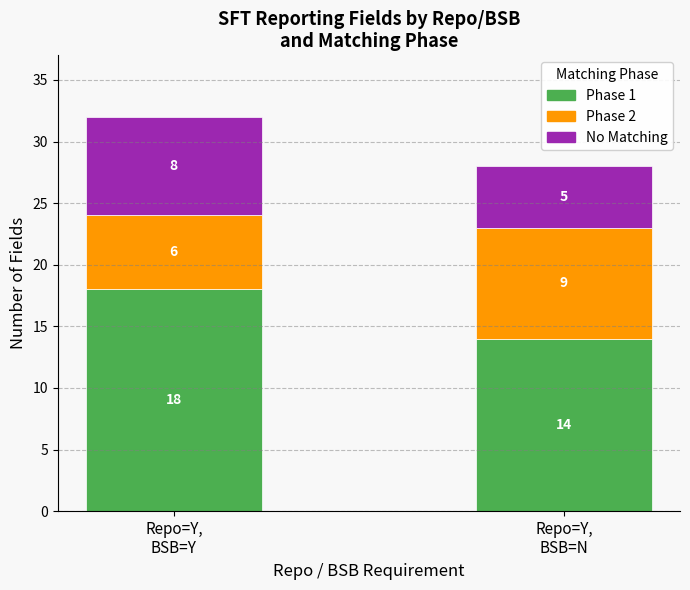

How many distinct data groups are displayed?

3